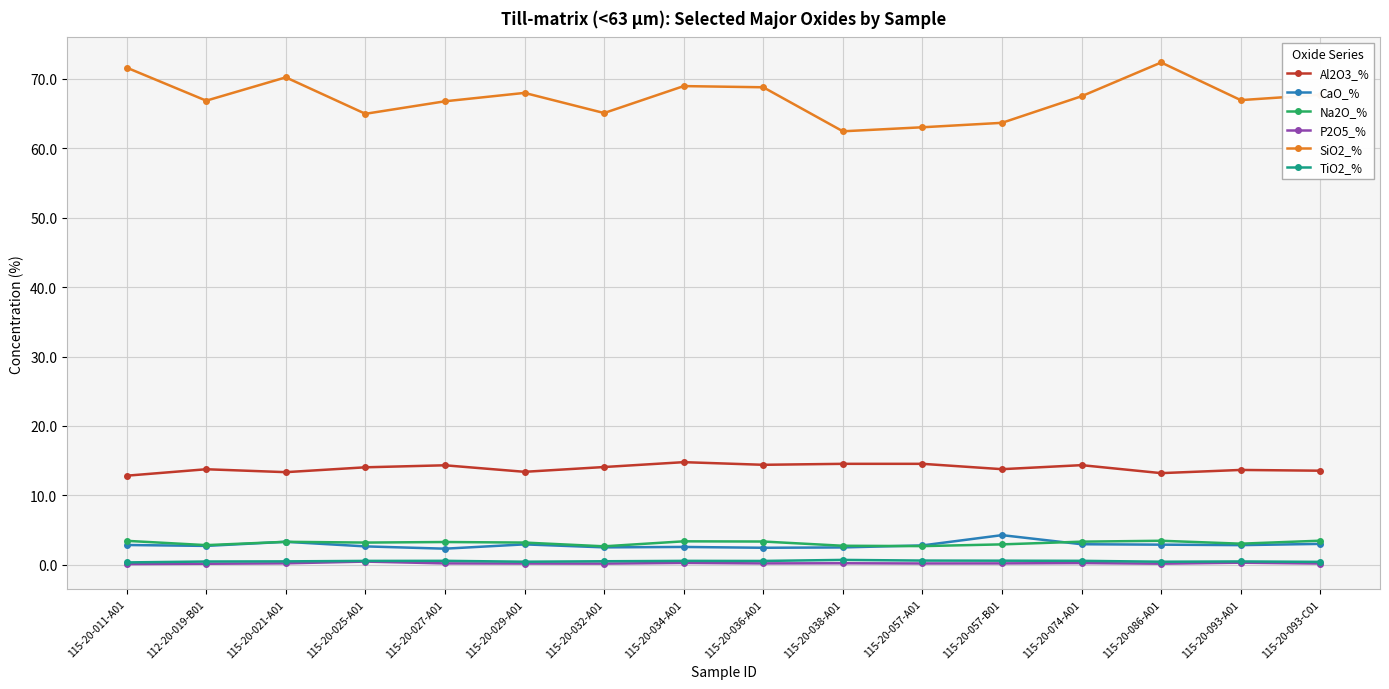

The CaO_% series shows 2.5 at 115-20-038-A01. True or false?

True